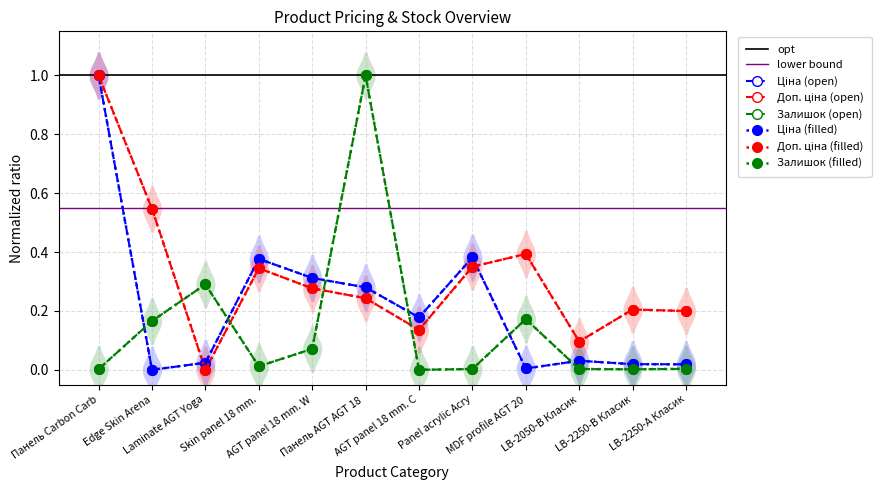

Which series changed the most between Panel acrylic Acry and LB-2250-А Класик?

Ціна